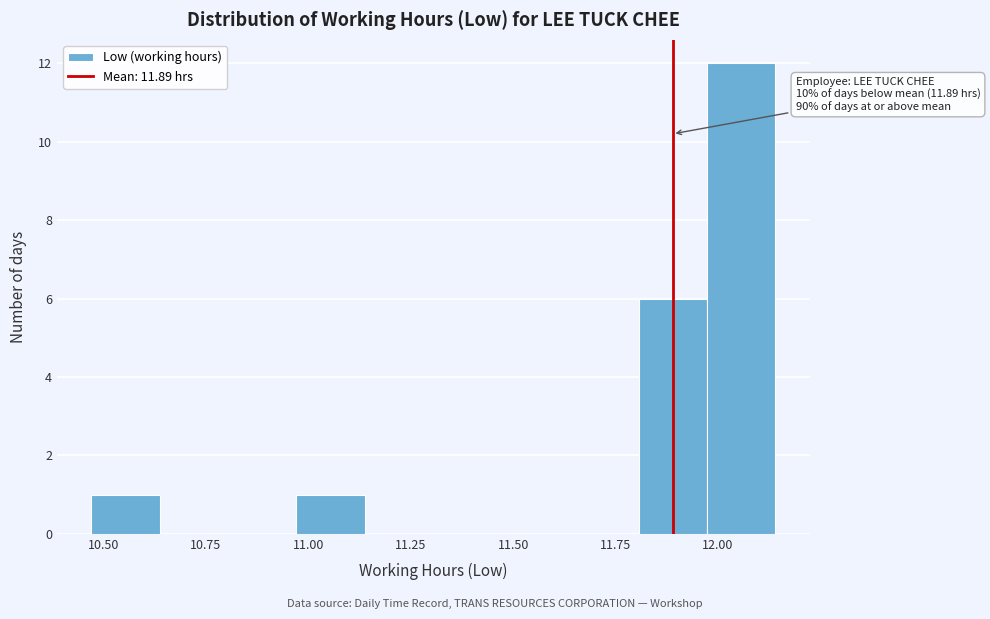

Read against the x-axis, roughly where is the centre of the tallest bar?

12.05